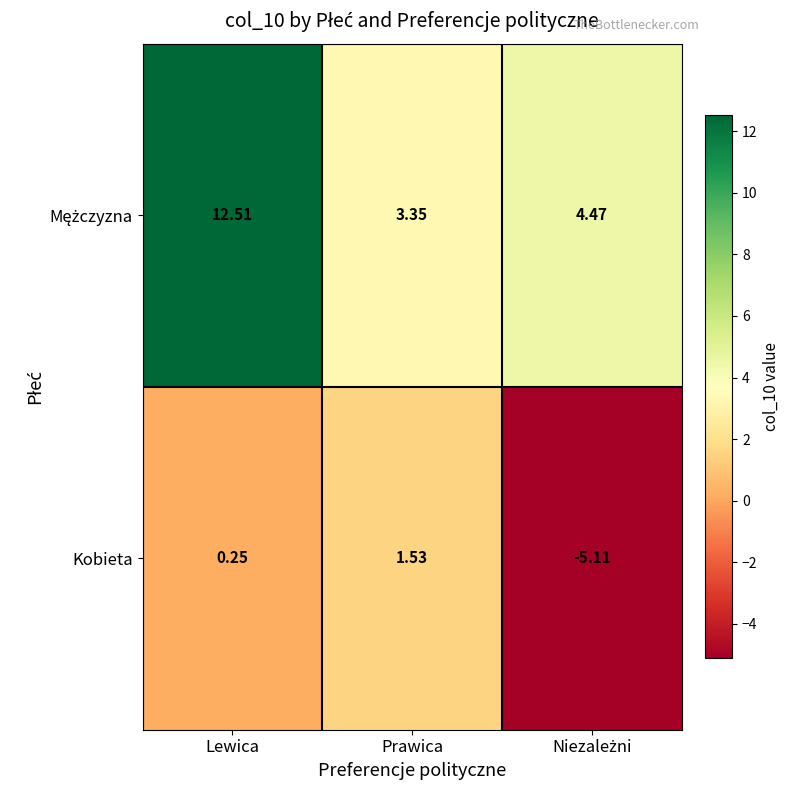

Which category has the highest value in the Kobieta series?

Prawica